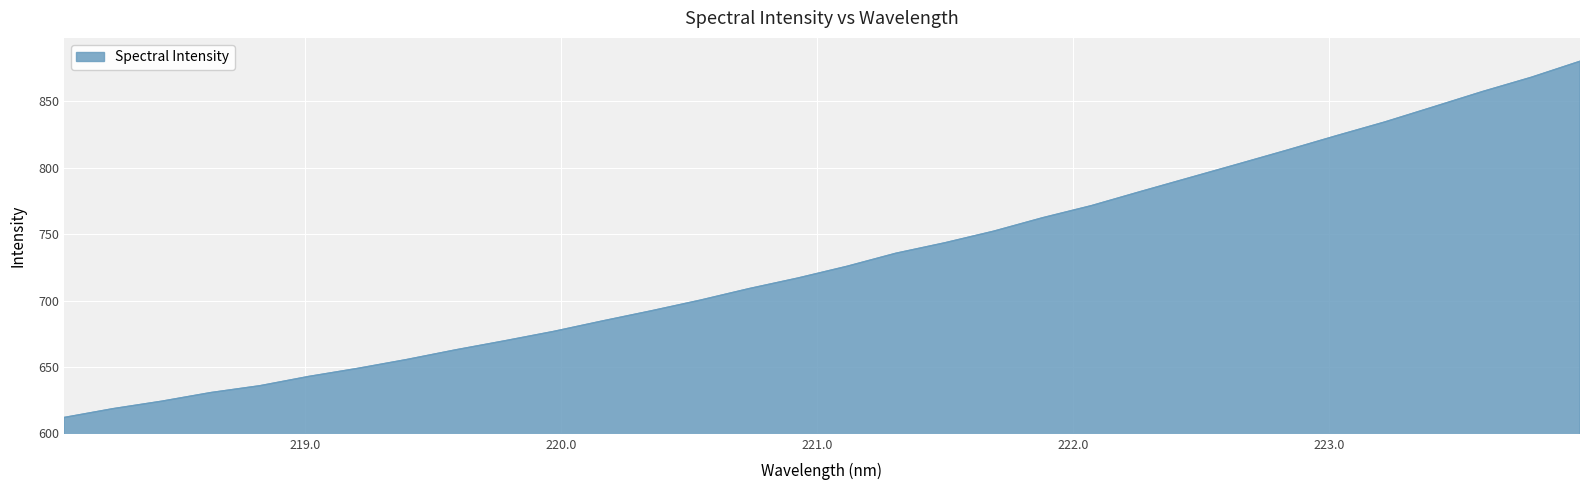

What is the greatest value displayed?

879.9